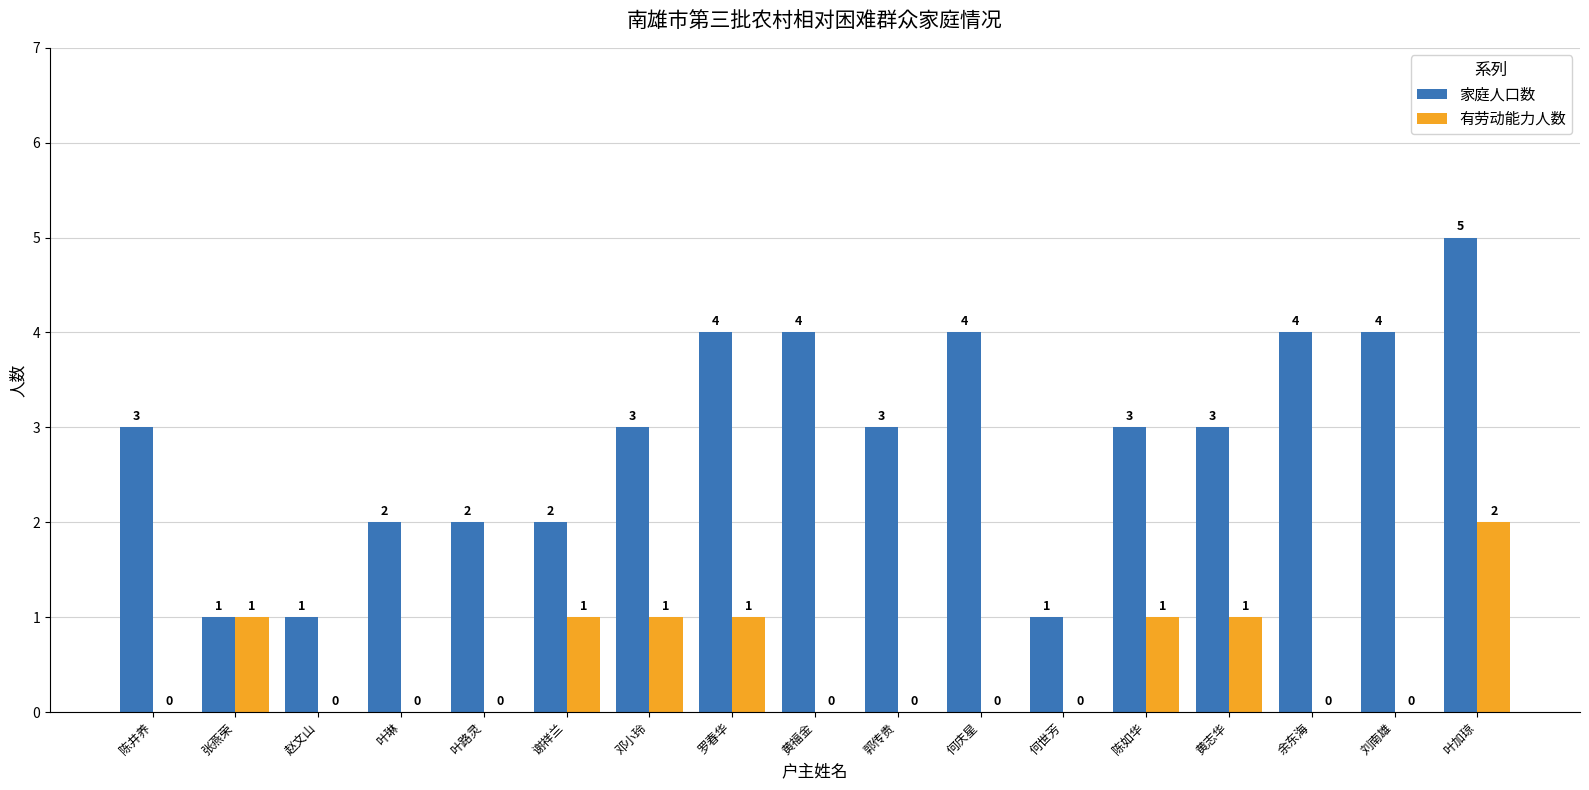

Reading left to right, extract all data points from this chart.

家庭人口数: 3	1	1	2	2	2	3	4	4	3	4	1	3	3	4	4	5
有劳动能力人数: 0	1	0	0	0	1	1	1	0	0	0	0	1	1	0	0	2